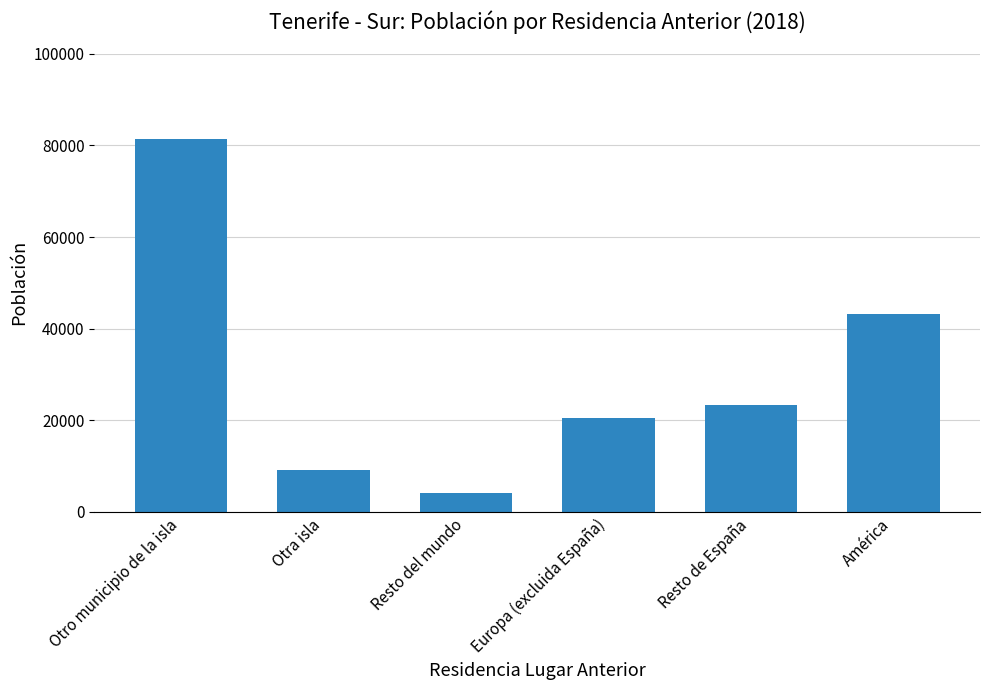

What is the difference between the maximum and minimum values?

77394